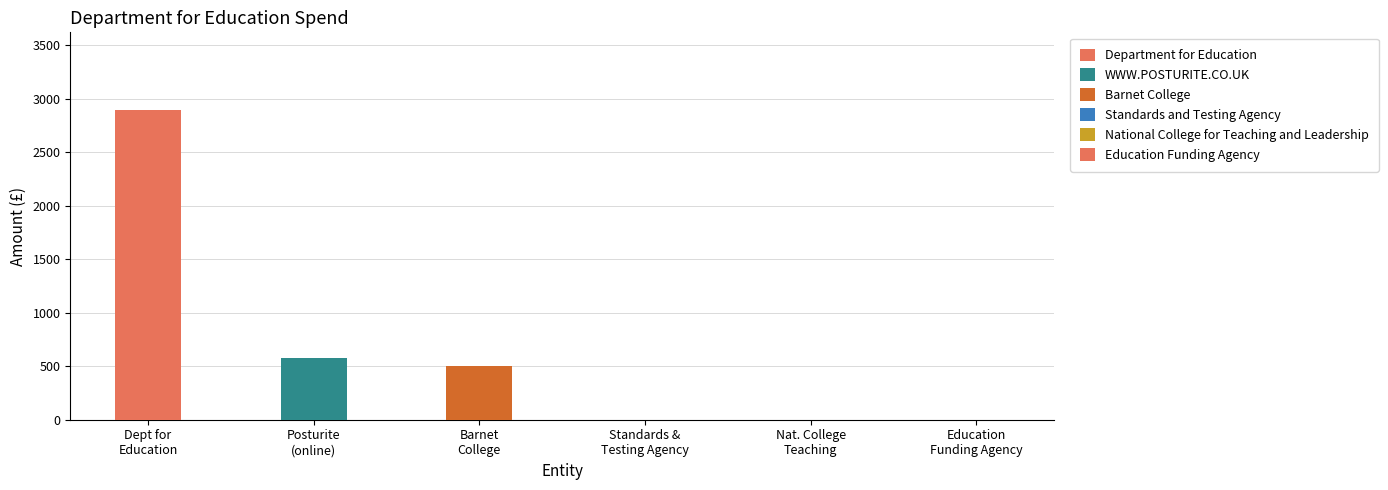

At which label is the value closest to 1447?

WWW.POSTURITE.CO.UK